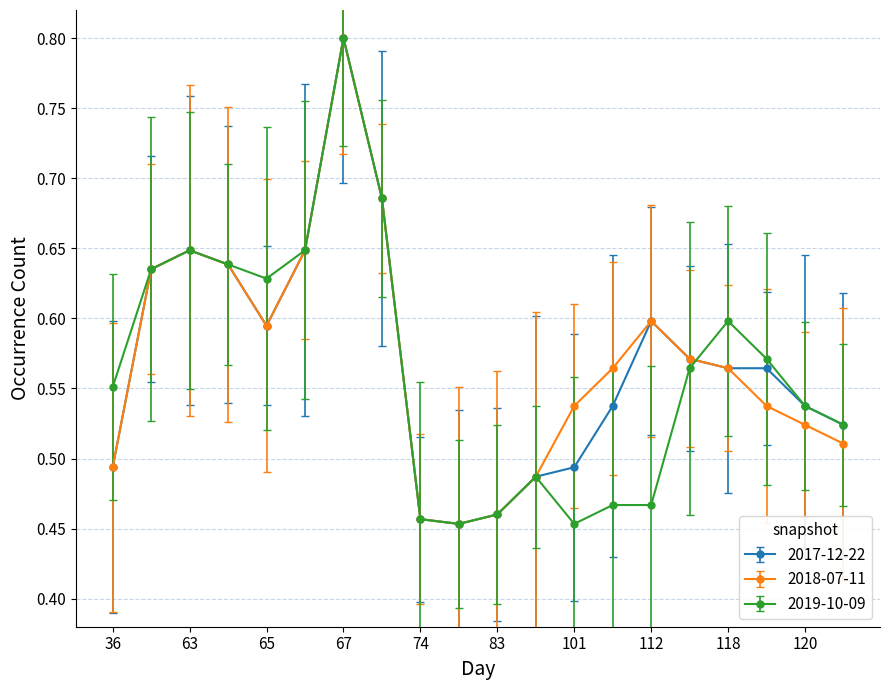

In 2018-07-11, how many points are lower than both neighbors (excluding endpoints)?

2